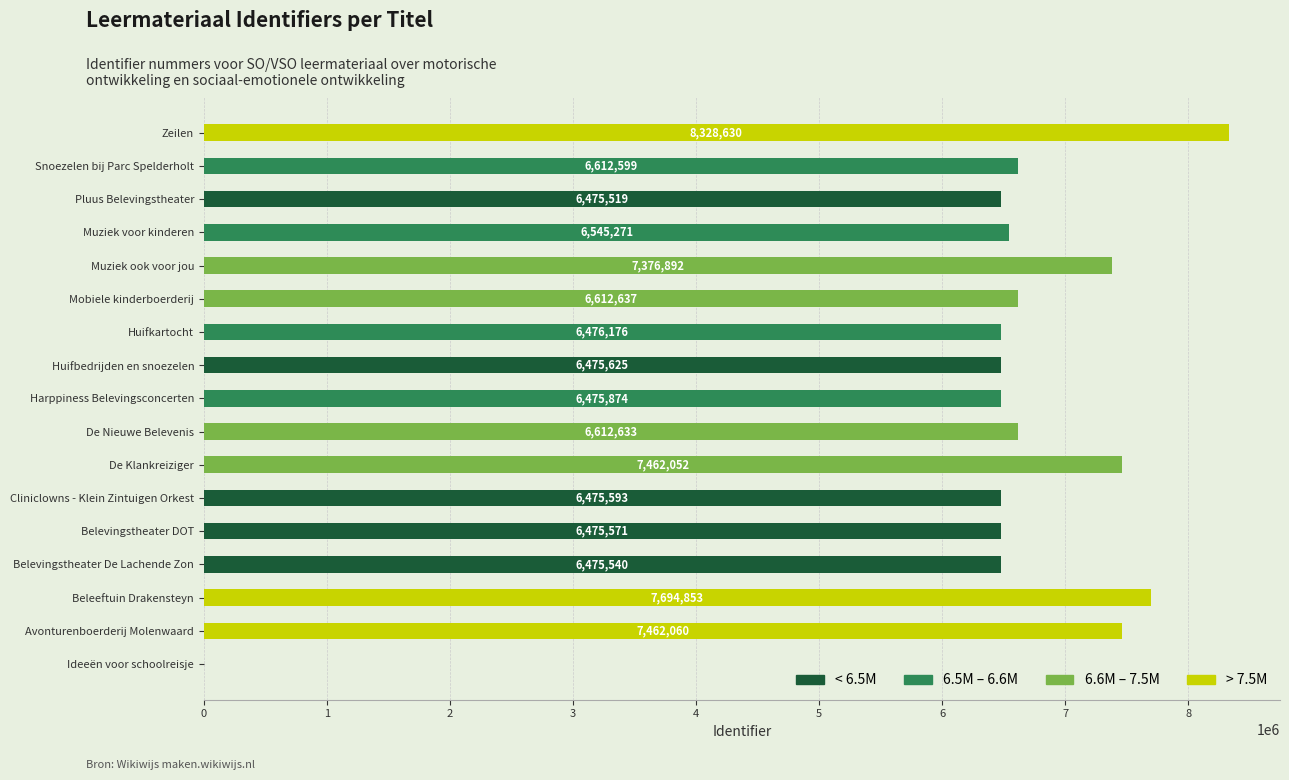

Is it true that the value at Huifbedrijden en snoezelen is 11548342?

False